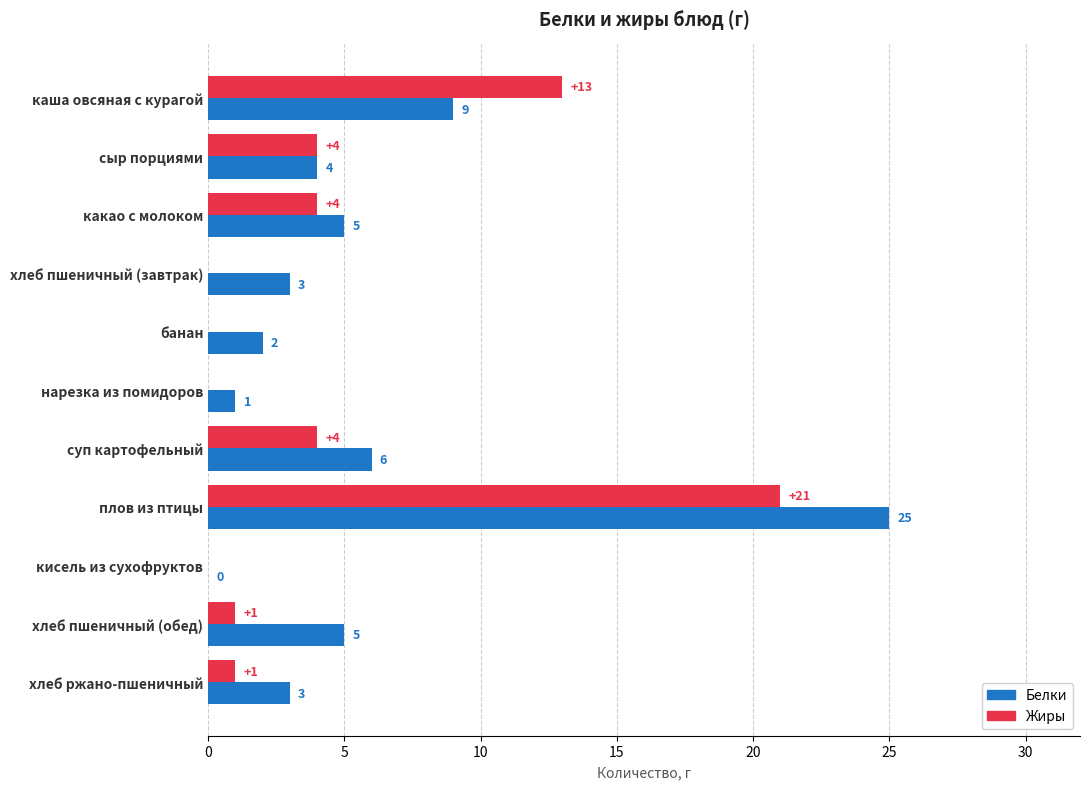

Between какао с молоком and суп картофельный, which series saw the biggest shift?

Белки